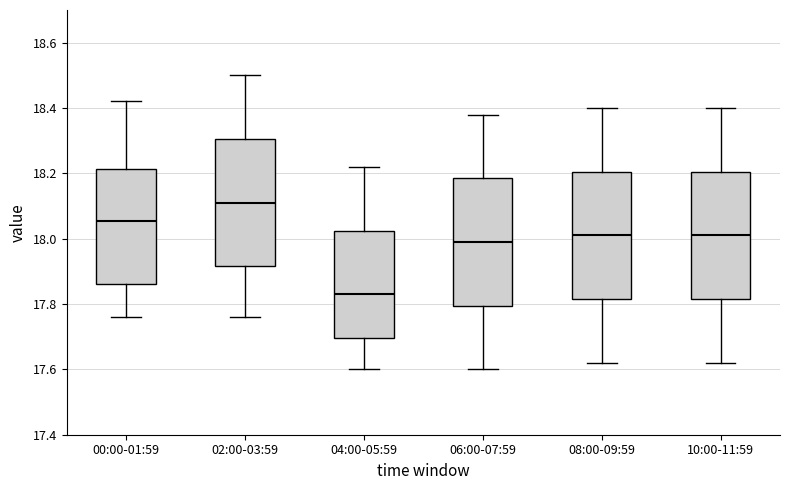

Reading left to right, read every box against the y-axis: the position of its median line, the range the box covers, and the ends of its whiskers. The values are not printed on the chart, so give them approximately, as read against the axis.

00:00-01:59: median 18.06, box 17.86 to 18.22, whiskers 17.76 to 18.42
02:00-03:59: median 18.12, box 17.92 to 18.30, whiskers 17.76 to 18.50
04:00-05:59: median 17.84, box 17.70 to 18.02, whiskers 17.60 to 18.22
06:00-07:59: median 18.00, box 17.80 to 18.18, whiskers 17.60 to 18.38
08:00-09:59: median 18.02, box 17.82 to 18.20, whiskers 17.62 to 18.40
10:00-11:59: median 18.02, box 17.82 to 18.20, whiskers 17.62 to 18.40